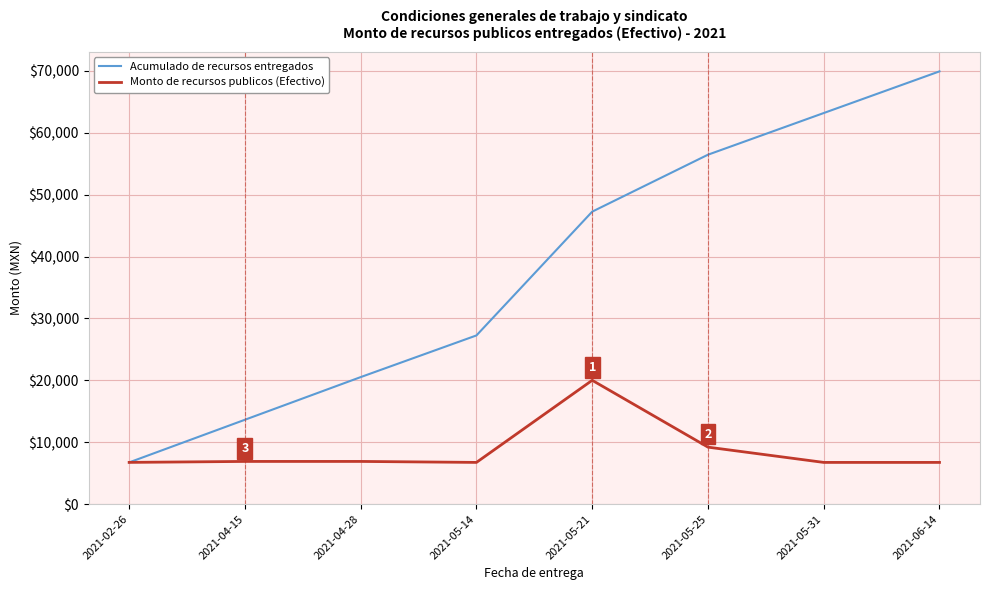

What are all the series names shown in the legend?

Acumulado de recursos entregados, Monto de recursos publicos (Efectivo)